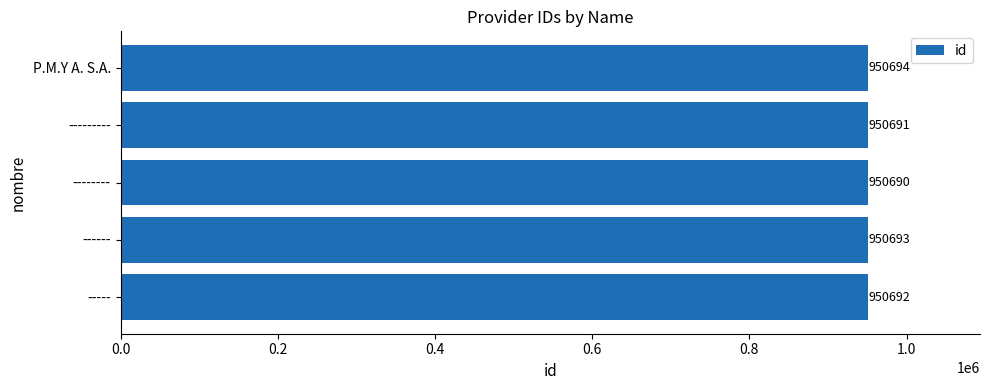

What is the change in value from ----- to ------?

+1